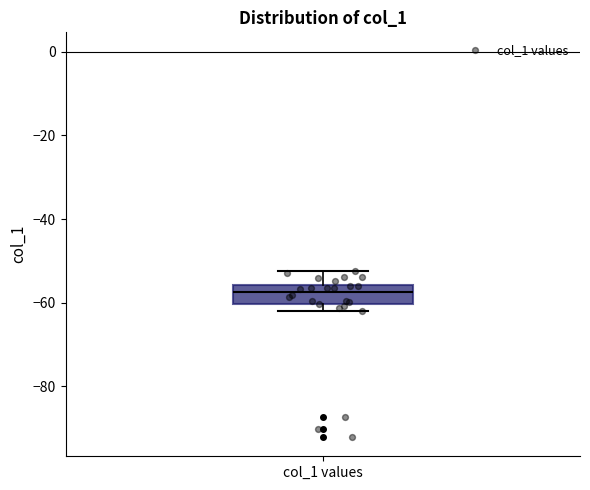

Read this box plot against the y-axis: the position of the median line, the range covered by the box, and the ends of both whiskers. The values are not printed on the chart, so give them approximately, as read against the axis.

median -58, box -60 to -56, whiskers -62 to -52